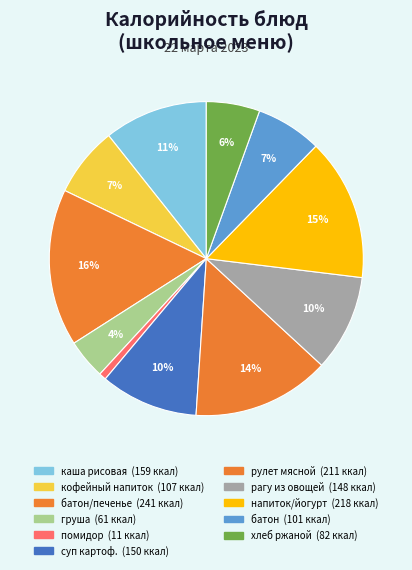

How many segments does this pie chart have?

11